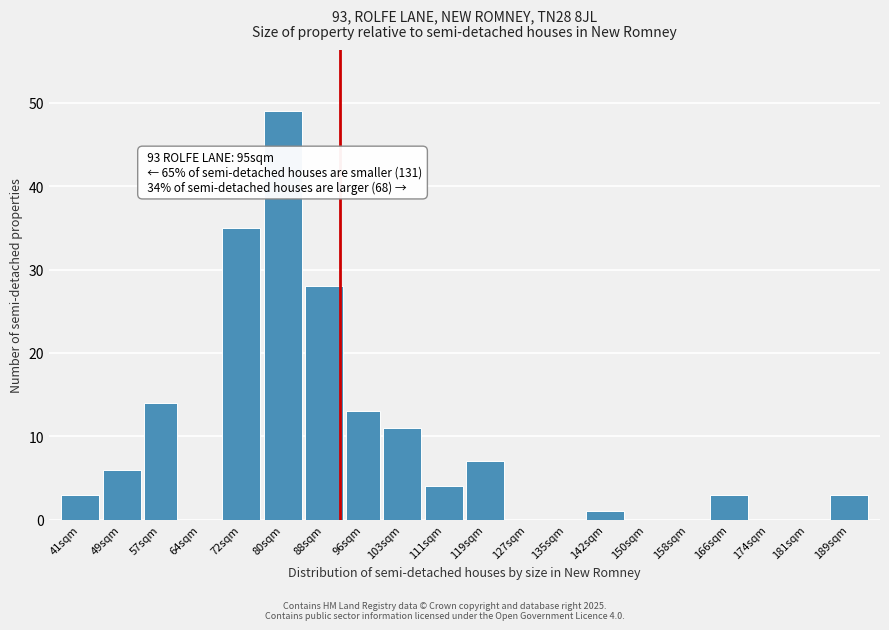

Reading left to right, what are all the values shown in this chart?

41sqm=3	49sqm=6	57sqm=14	64sqm=0	72sqm=35	80sqm=49	88sqm=28	96sqm=13	103sqm=11	111sqm=4	119sqm=7	127sqm=0	135sqm=0	142sqm=1	150sqm=0	158sqm=0	166sqm=3	174sqm=0	181sqm=0	189sqm=3